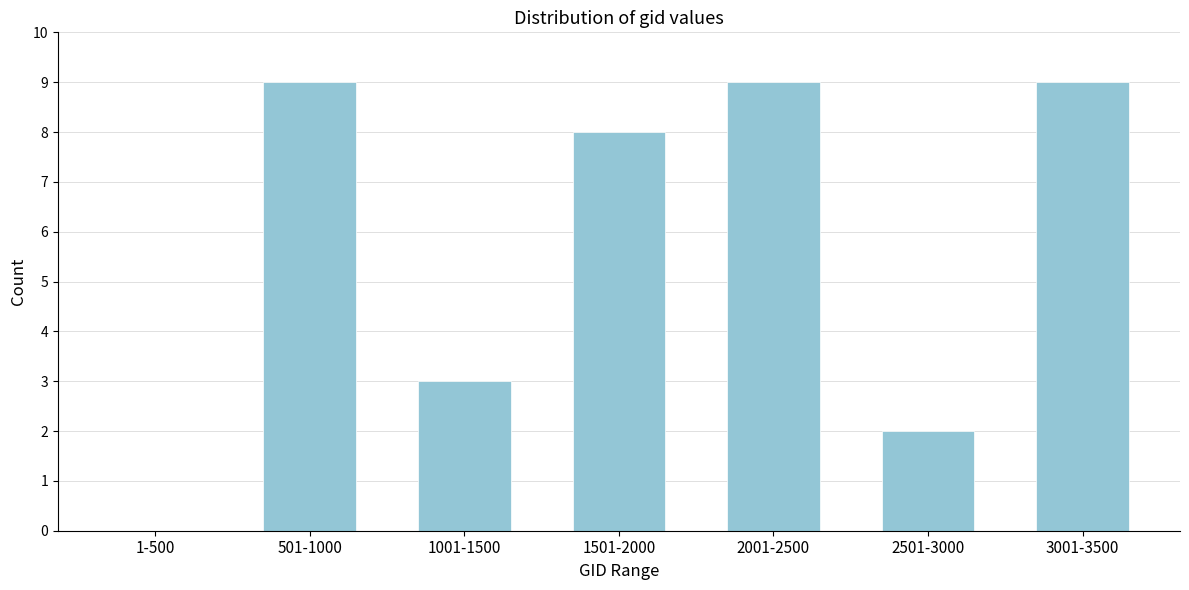

Reading left to right, list all the values displayed in this chart.

1-500=0	501-1000=9	1001-1500=3	1501-2000=8	2001-2500=9	2501-3000=2	3001-3500=9